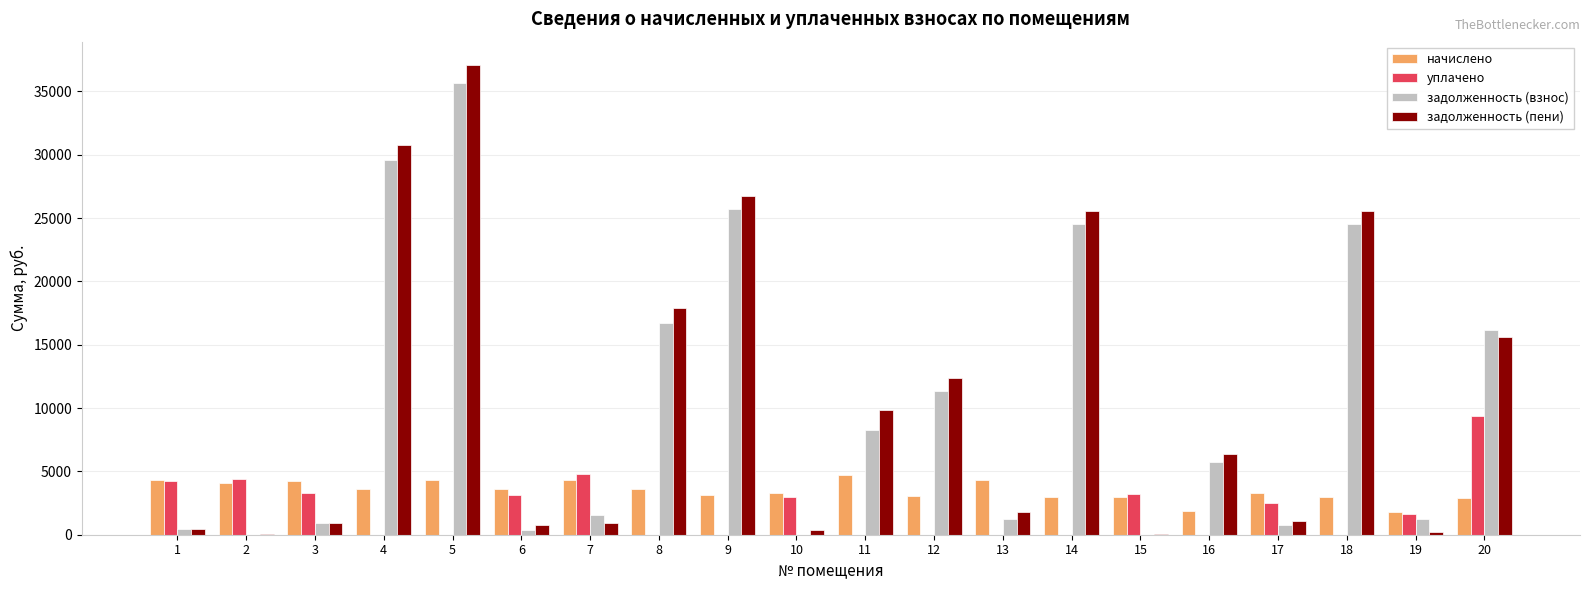

The задолженность (пени) series shows 15665.3 at 14. True or false?

False